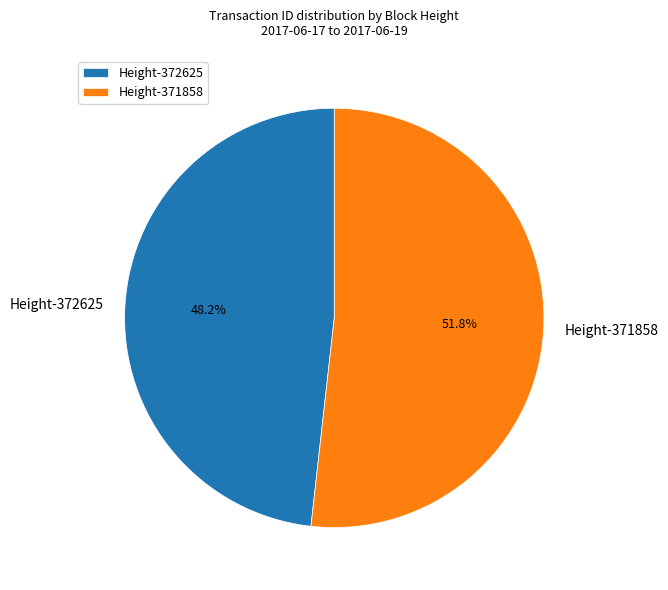

To the nearest percent, what is the average slice percentage?

50%